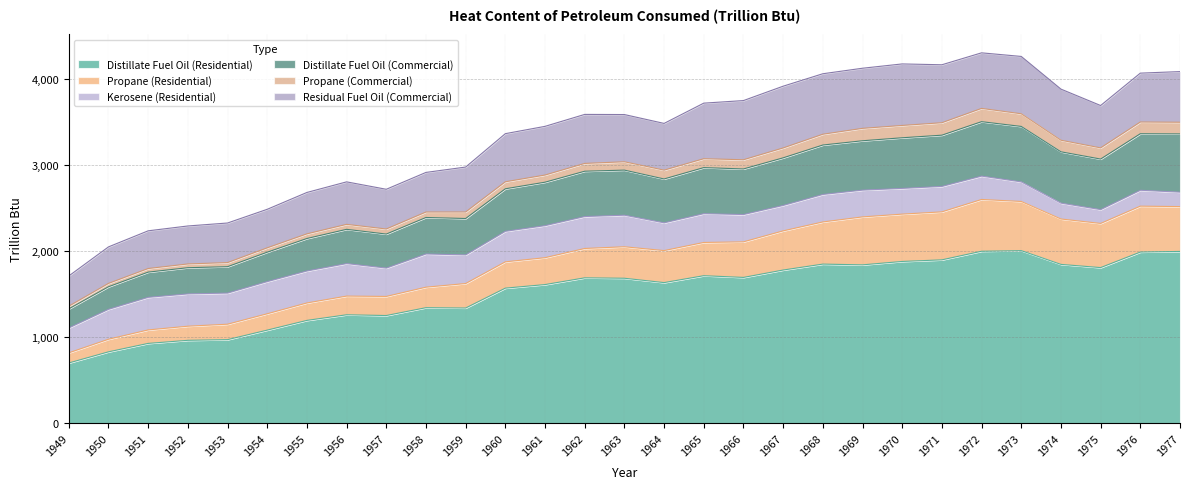

At 1966, list the series in order from smallest to largest.

Propane (Commercial), Kerosene (Residential), Propane (Residential), Distillate Fuel Oil (Commercial), Residual Fuel Oil (Commercial), Distillate Fuel Oil (Residential)